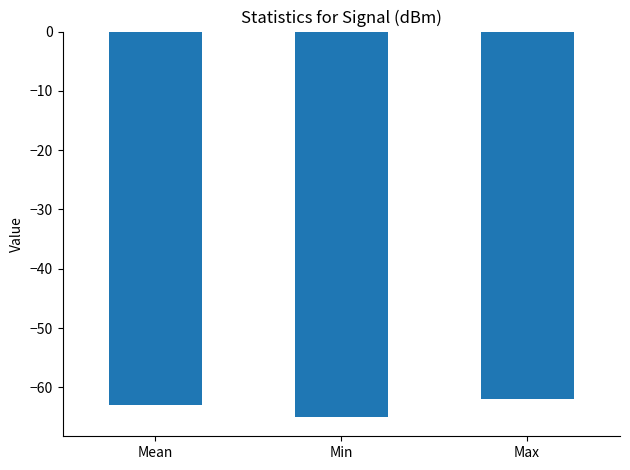

True or false: the data shows -107 at Max.

False